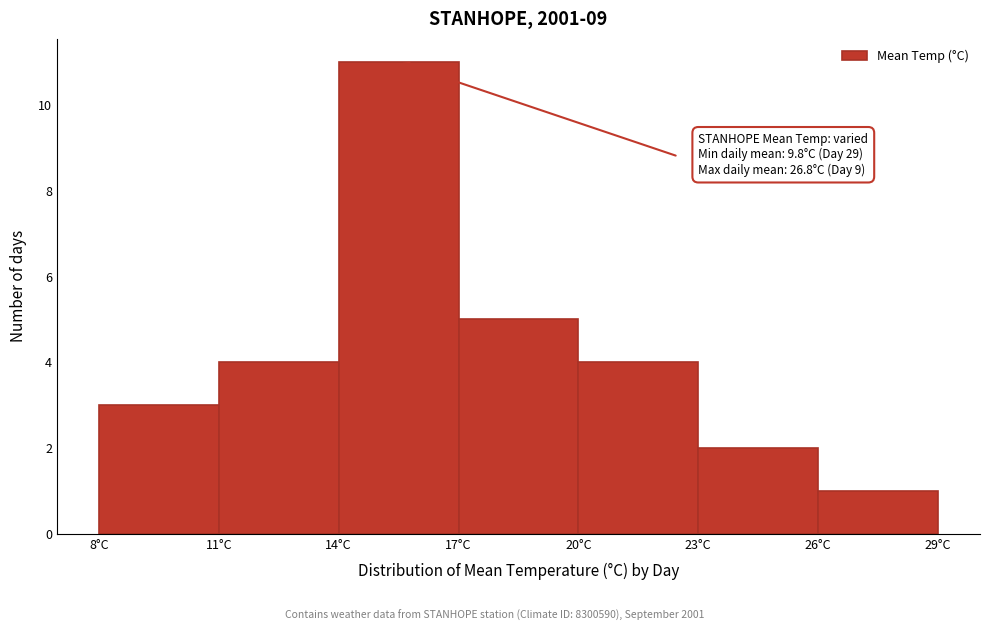

Over which range of the x-axis is the bar tallest?

14 to 17